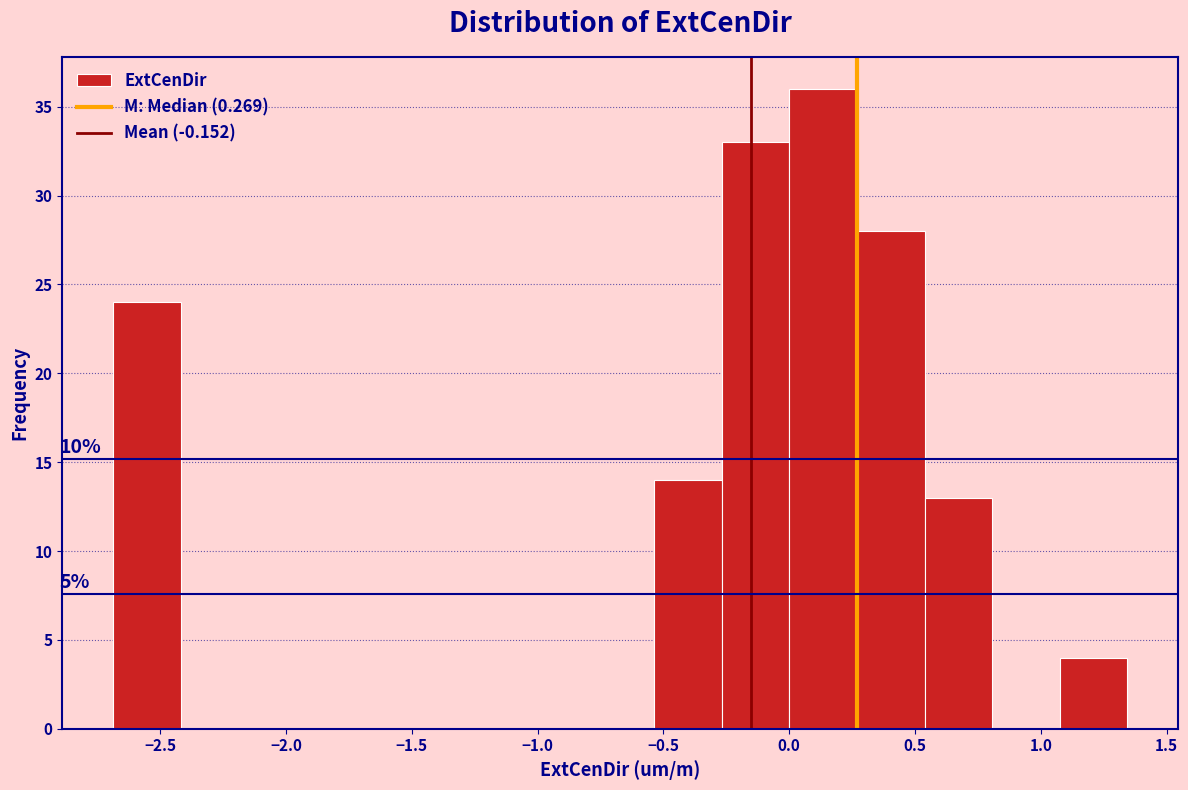

Which range on the x-axis has the tallest bar?

0.00 to 0.25